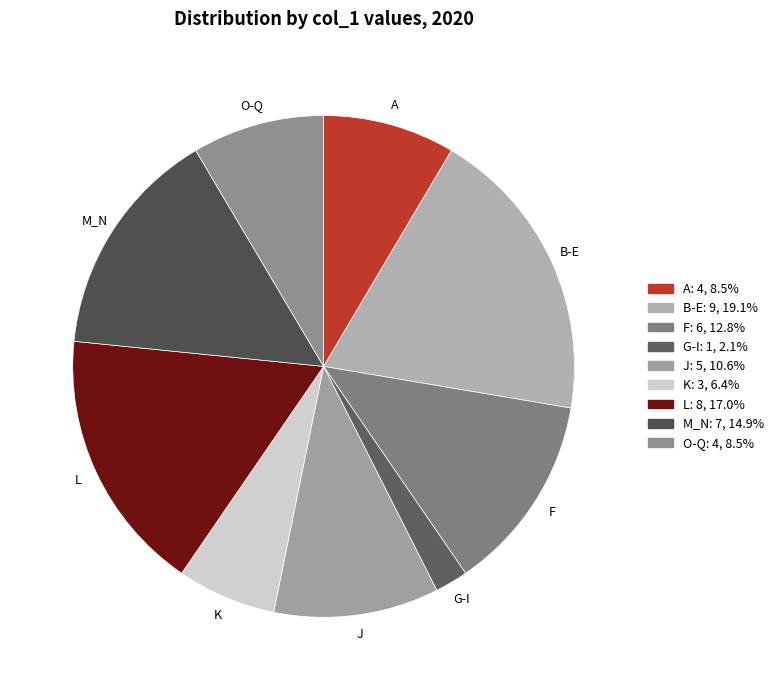

Count the number of slices in the pie.

9